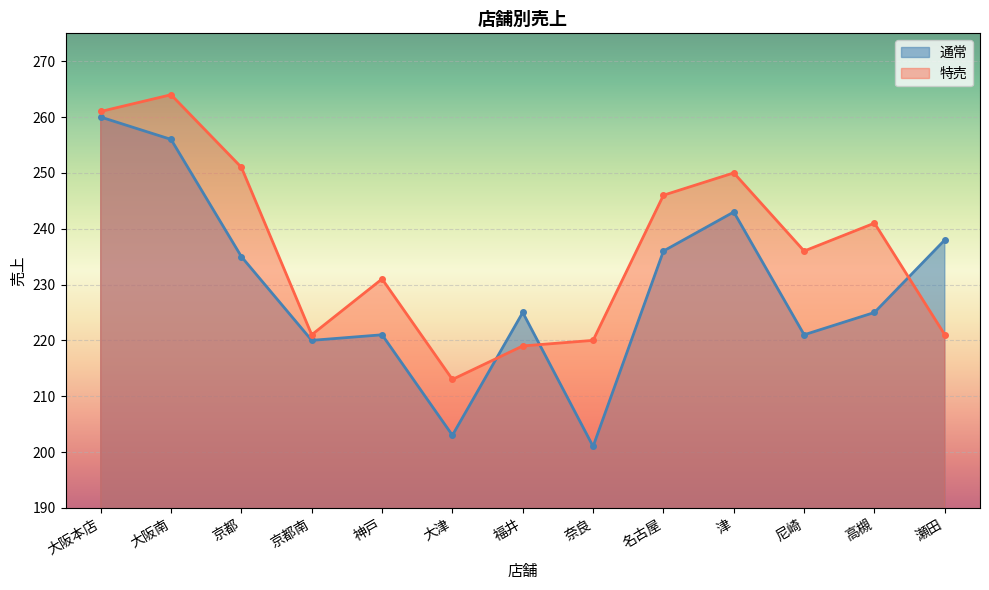

Rank the series by their average value, from lowest to highest.

通常, 特売